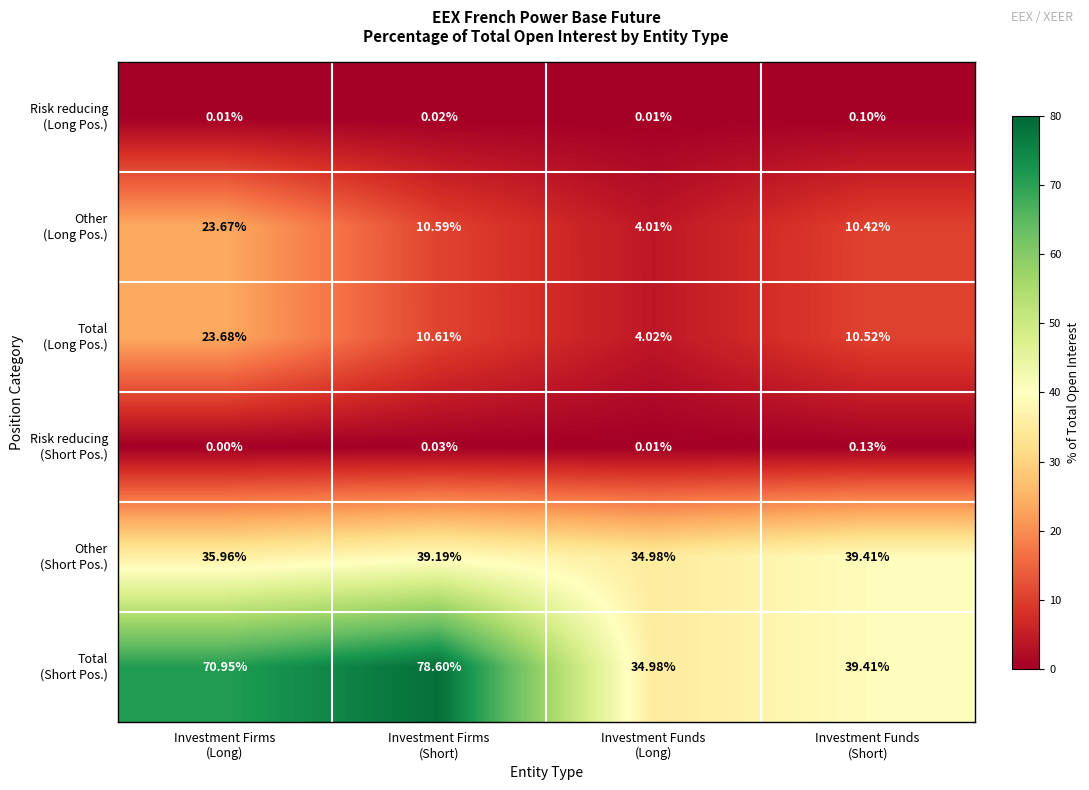

How many series are shown in this chart?

6